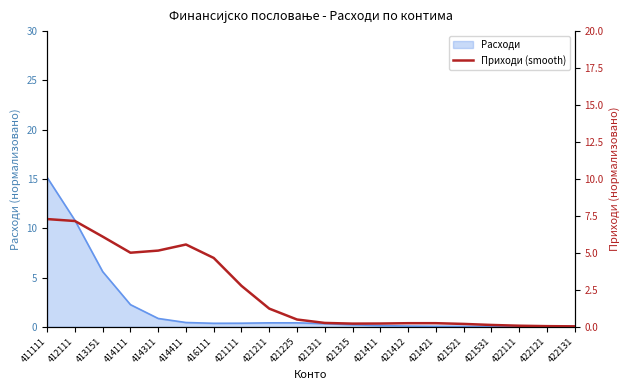

Where is the first local minimum?

414111